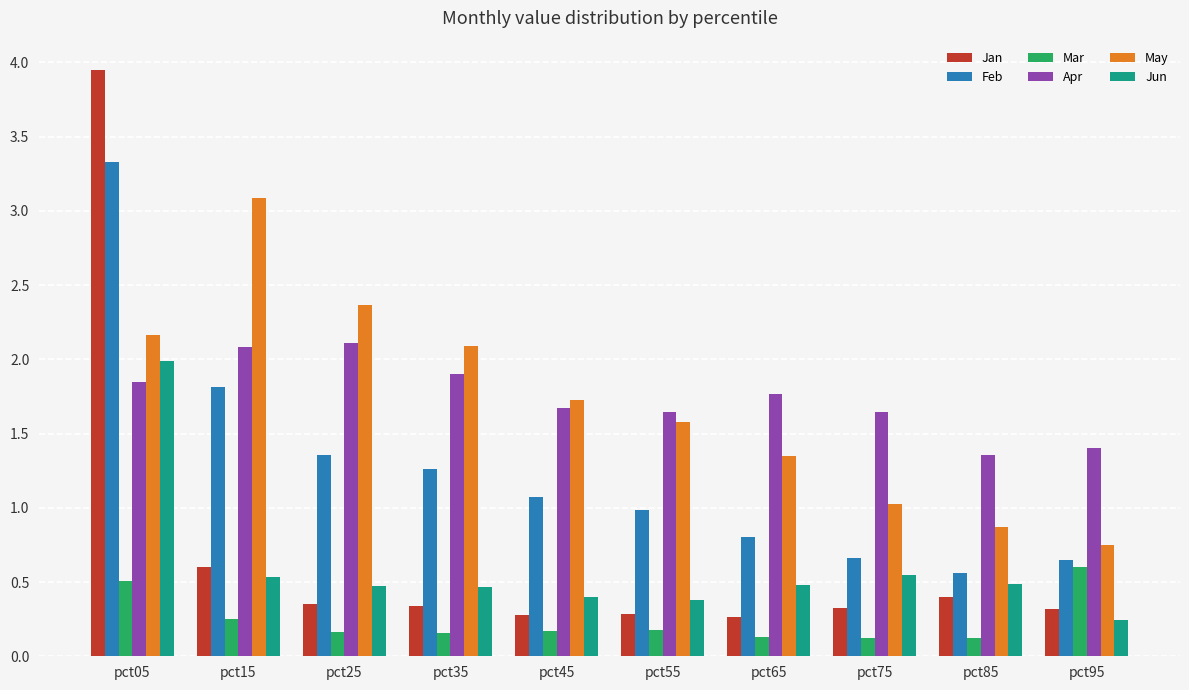

How many distinct data groups are displayed?

6